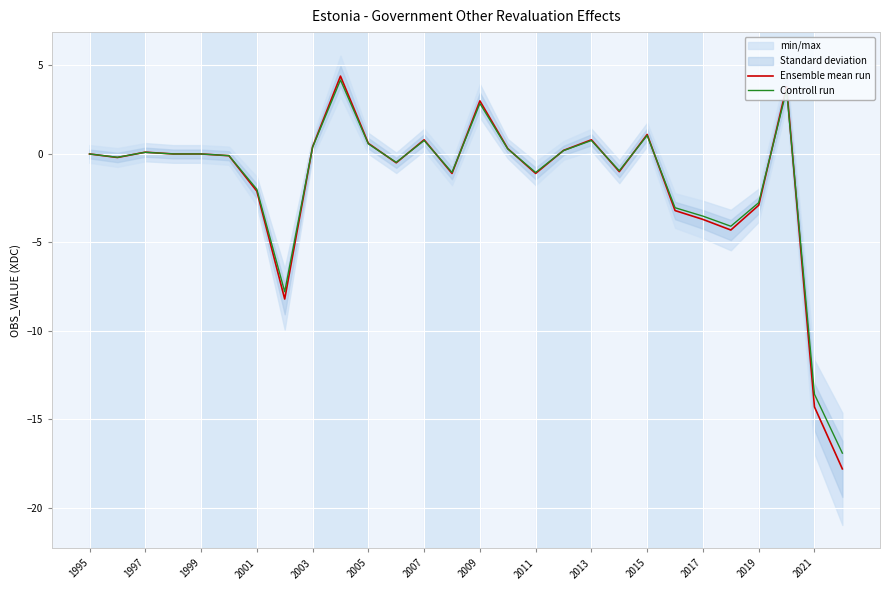

Reading left to right, what are all the values shown in this chart?

Ensemble mean run: 0.0	-0.2	0.1	0.0	0.0	-0.1	-2.1	-8.2	0.4	4.4	0.6	-0.5	0.8	-1.1	3.0	0.3	-1.1	0.2	0.8	-1.0	1.1	-3.2	-3.7	-4.3	-2.9	3.8	-14.3	-17.8
Controll run: 0.0	-0.2	0.1	0.0	0.0	-0.1	-2.0	-7.8	0.4	4.2	0.6	-0.5	0.8	-1.0	2.8	0.3	-1.0	0.2	0.8	-0.9	1.0	-3.0	-3.5	-4.1	-2.8	3.6	-13.6	-16.9